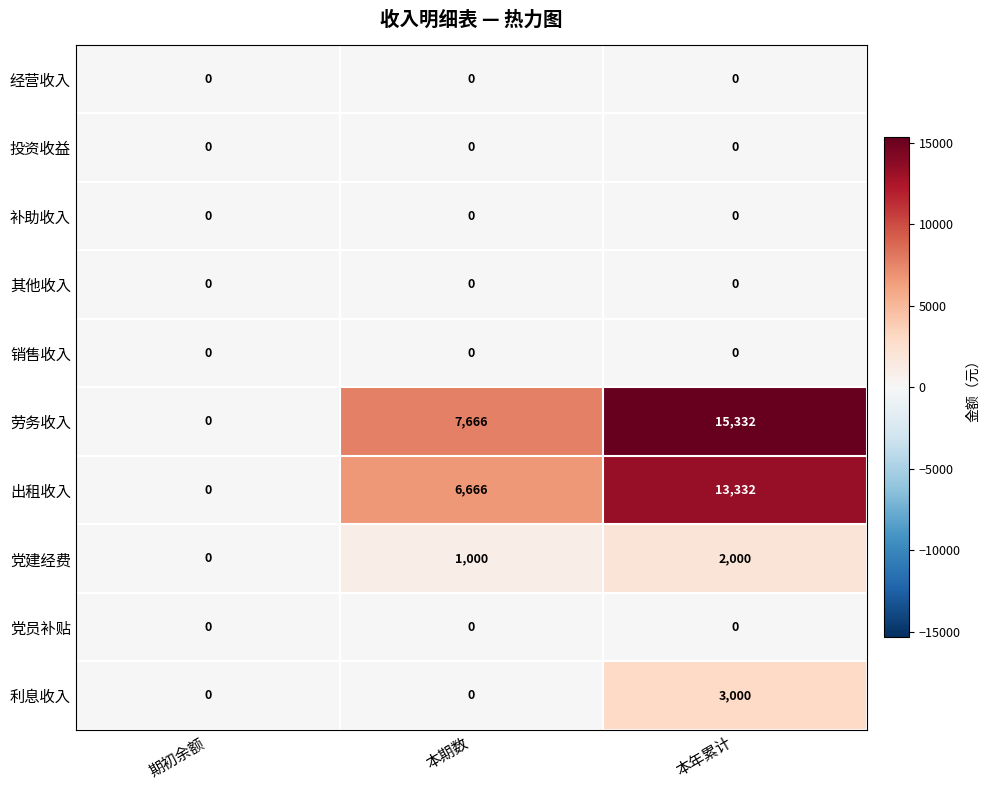

Which label corresponds to the largest value in the chart?

本年累计